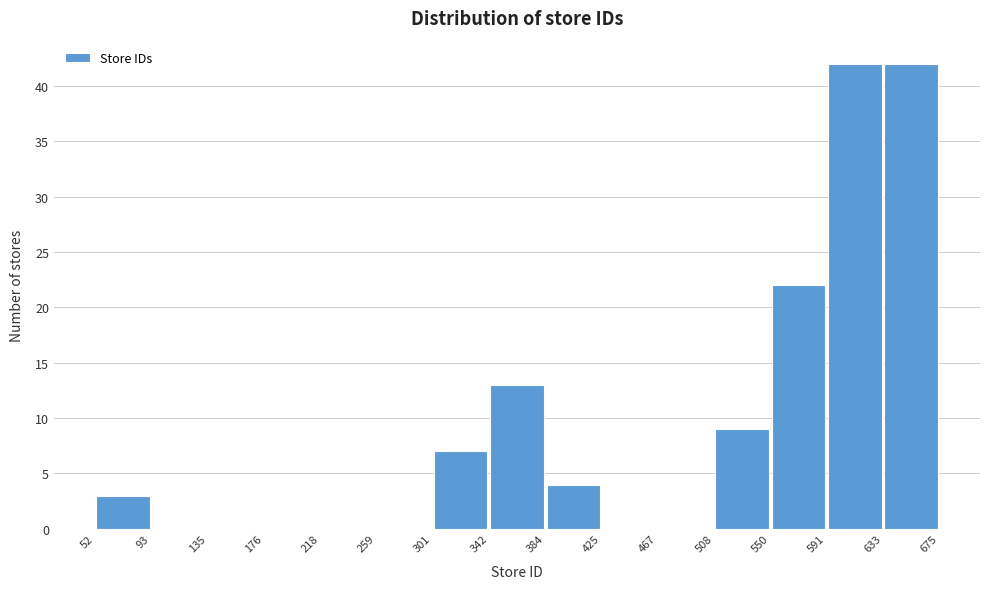

What is the height of the bar covering 508 to 550 on the x-axis? The values are not printed on the chart, so give them approximately, as read against the axis.

9